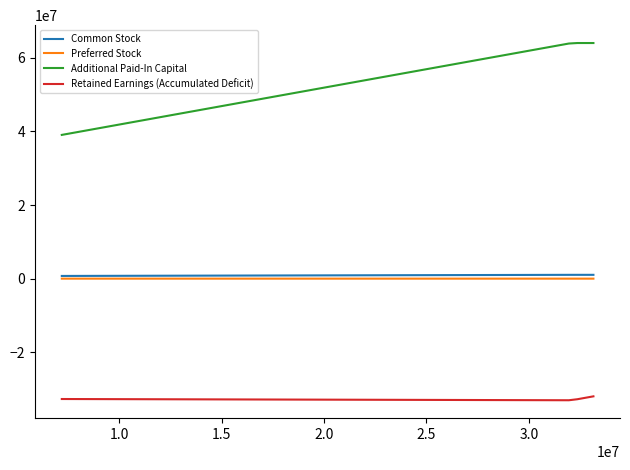

Which series has the largest total across all categories?

Additional Paid-In Capital